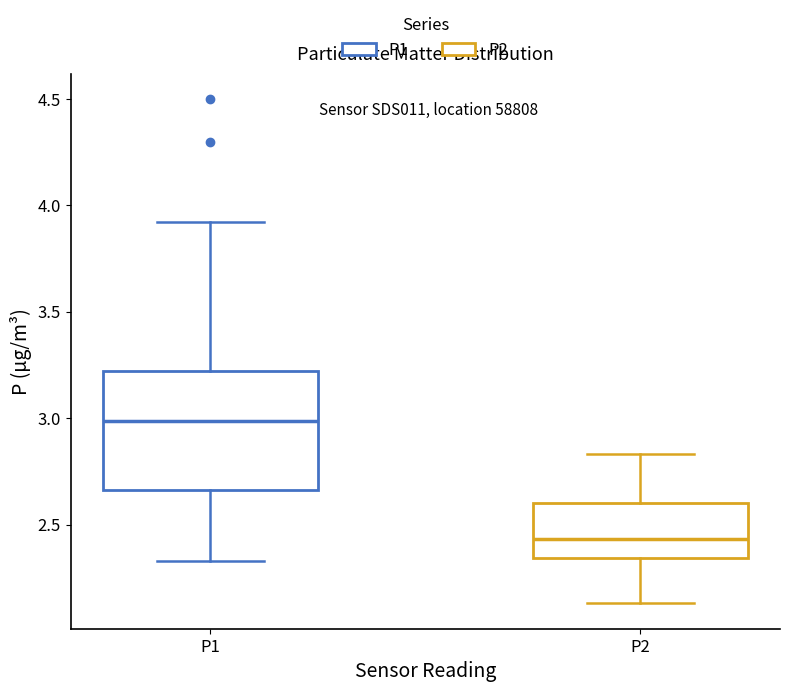

Reading left to right, transcribe this box plot: for each box, give where its median line is, the range the box spans, and where its two whiskers end, as read against the y-axis. The values are not printed on the chart, so give them approximately, as read against the axis.

P1: median 3.00, box 2.65 to 3.20, whiskers 2.35 to 3.90
P2: median 2.45, box 2.35 to 2.60, whiskers 2.15 to 2.85